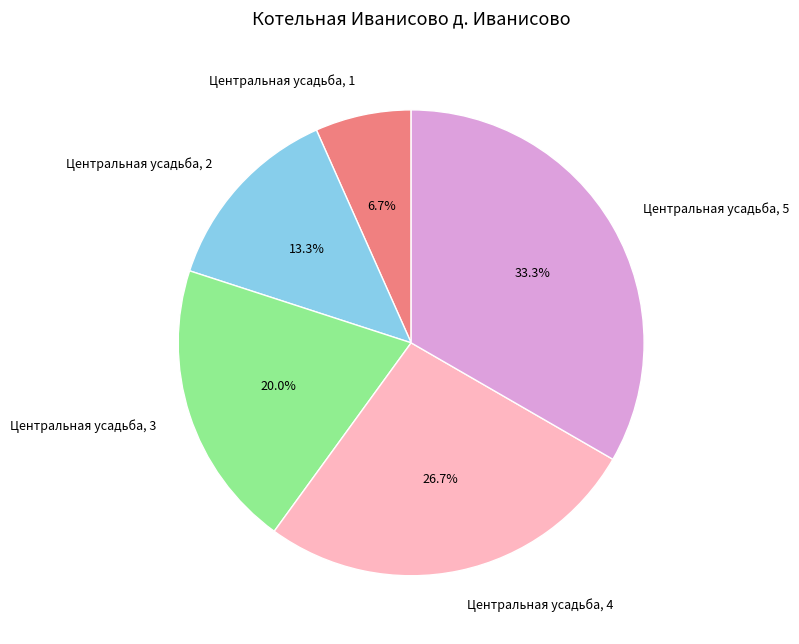

To the nearest percent, what percentage of the pie is Центральная усадьба, 4?

27%